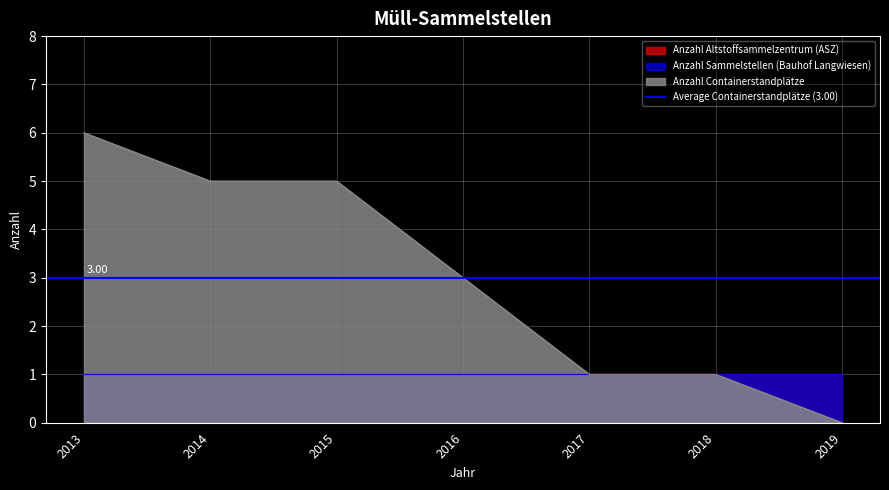

The Anzahl Altstoffsammelzentrum (ASZ) series shows 1 at 2017. True or false?

True